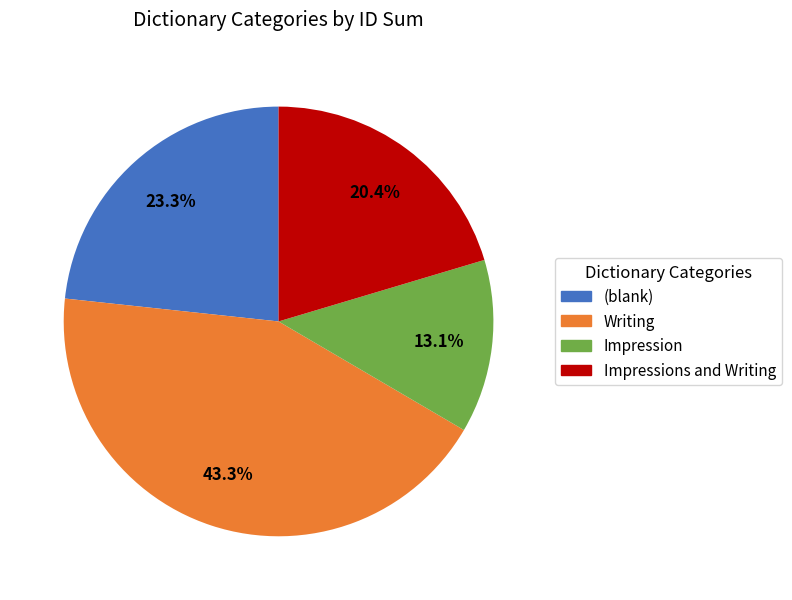

Which category has the smallest portion of the pie?

Impression